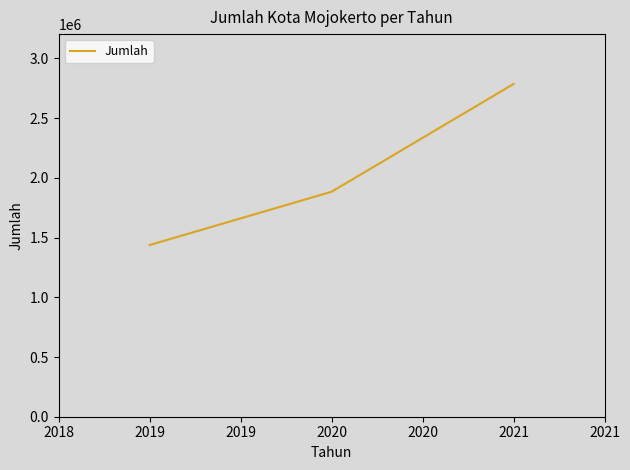

List the labels in order of value, largest first.

2021, 2020, 2019